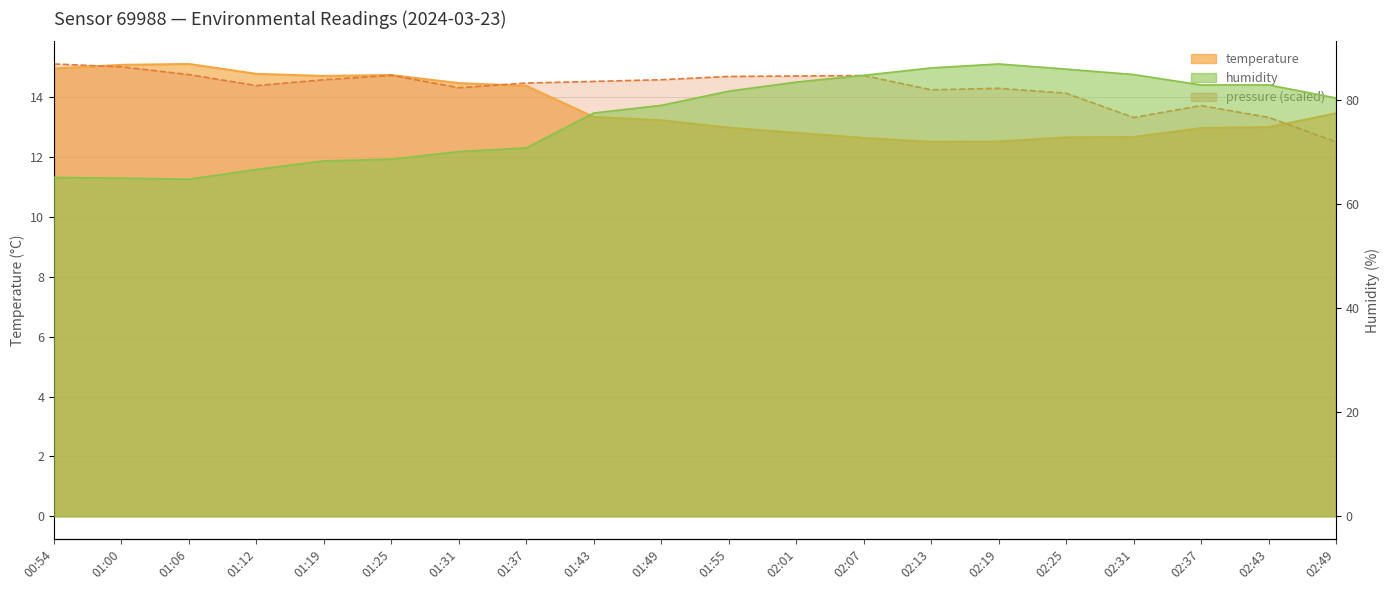

What is the total value across all series at 02:25?

112.7